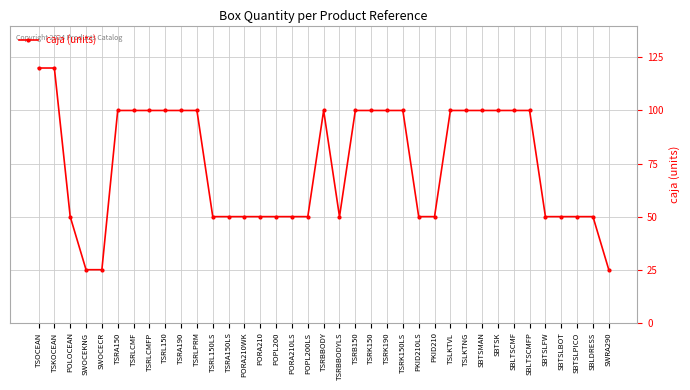

Reading left to right, extract all data points from this chart.

TSOCEAN=120	TSKOCEAN=120	POLOCEAN=50	SWOCEKNG=25	SWOCECR=25	TSRA150=100	TSRLCMF=100	TSRLCMFP=100	TSRL150=100	TSRA190=100	TSRLPRM=100	TSRL150LS=50	TSRA150LS=50	PORA210WK=50	PORA210=50	POPL200=50	PORA210LS=50	POPL200LS=50	TSRBBODY=100	TSRBBODYLS=50	TSRB150=100	TSRK150=100	TSRK190=100	TSRK150LS=100	PKID210LS=50	PKID210=50	TSLKTVL=100	TSLKTNG=100	SBTSMAN=100	SBTSK=100	SBLTSCMF=100	SBLTSCMFP=100	SBTSLFW=50	SBTSLBOT=50	SBTSLPICO=50	SBLDRESS=50	SWRA290=25